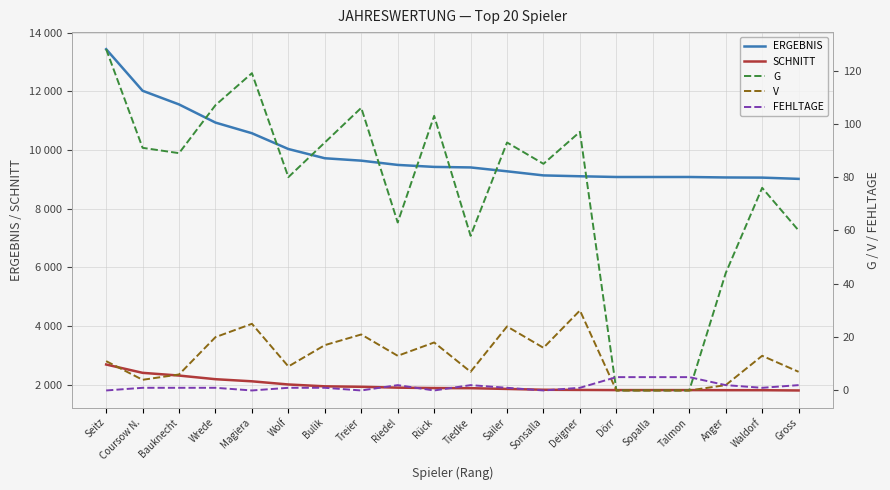

What is the spread (max minus min) of values at Sailer?

9274